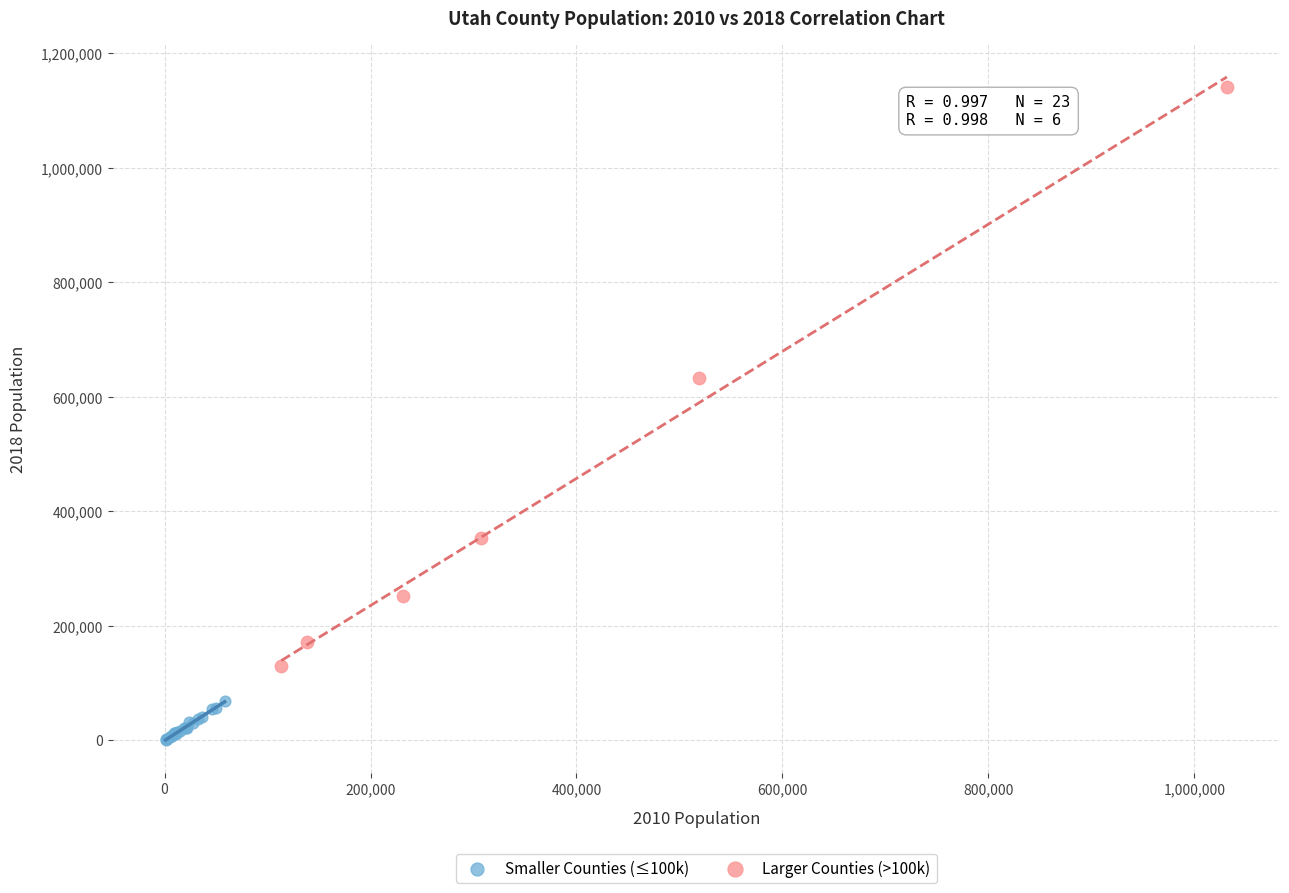

Which series reaches the maximum Y coordinate?

Larger Counties (>100k)